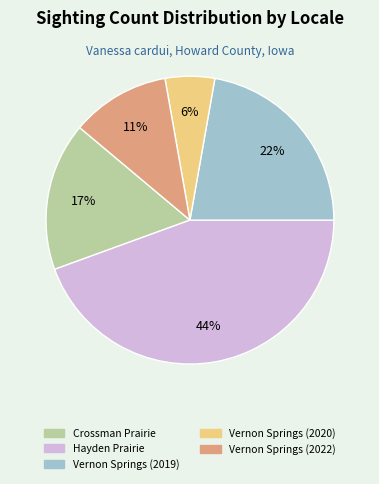

Is there any slice that represents more than half of the pie?

No